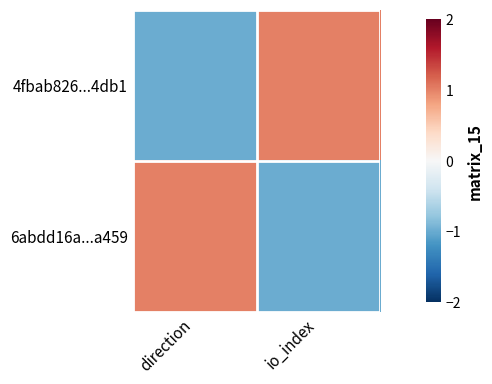

Rank the series by their maximum value, from lowest to highest.

4fbab826...4db1, 6abdd16a...a459